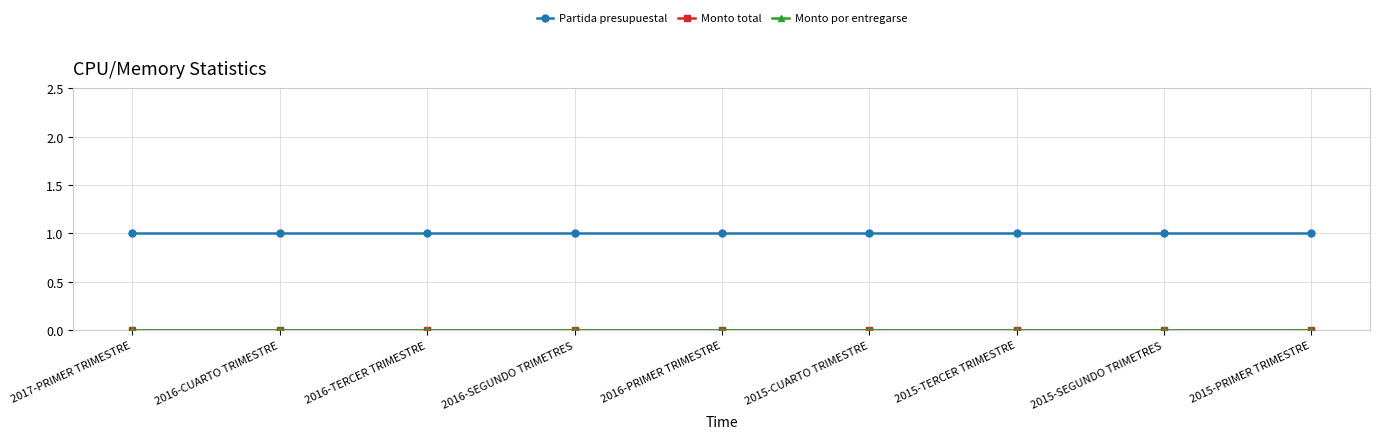

What is the label of the 6th point from the left?

2015-CUARTO TRIMESTRE